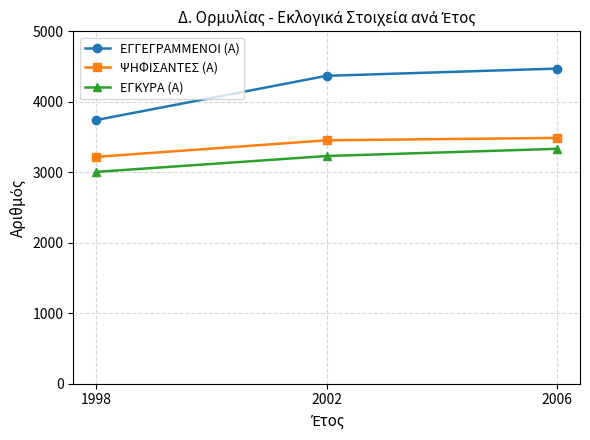

Is the value of ΕΓΓΕΓΡΑΜΜΕΝΟΙ (Α) at 2002 greater than the value of ΨΗΦΙΣΑΝΤΕΣ (Α) at 2006?

Yes